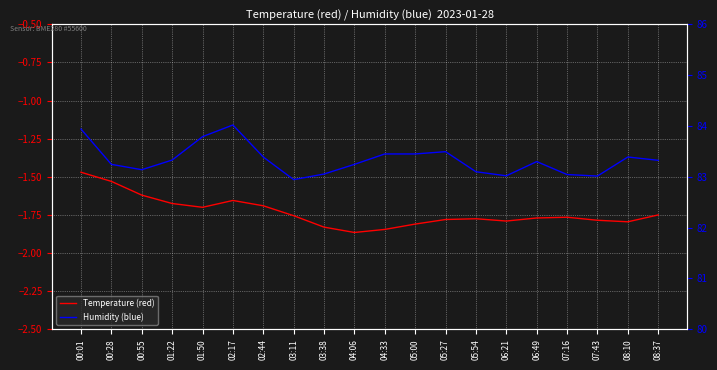

Which series has the largest range (max minus min)?

Humidity (blue)